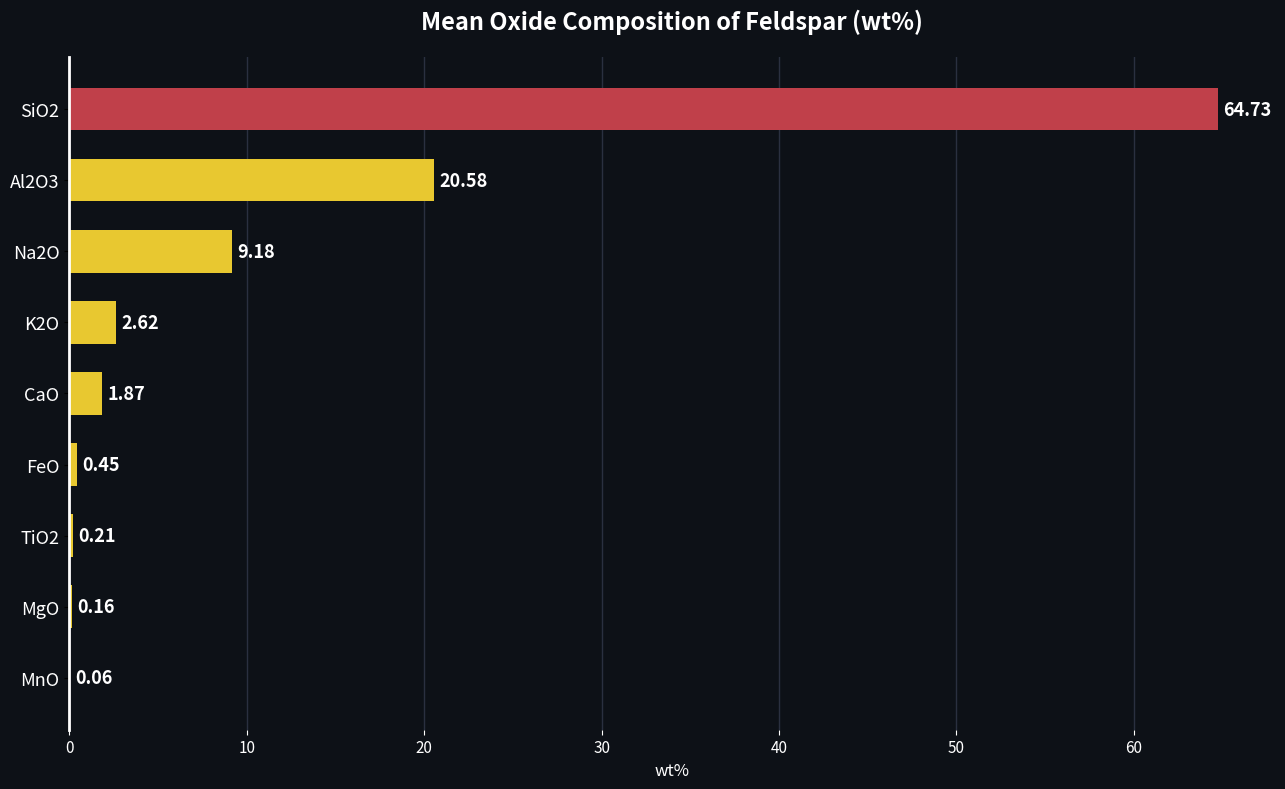

What is the sum of all values?

99.9